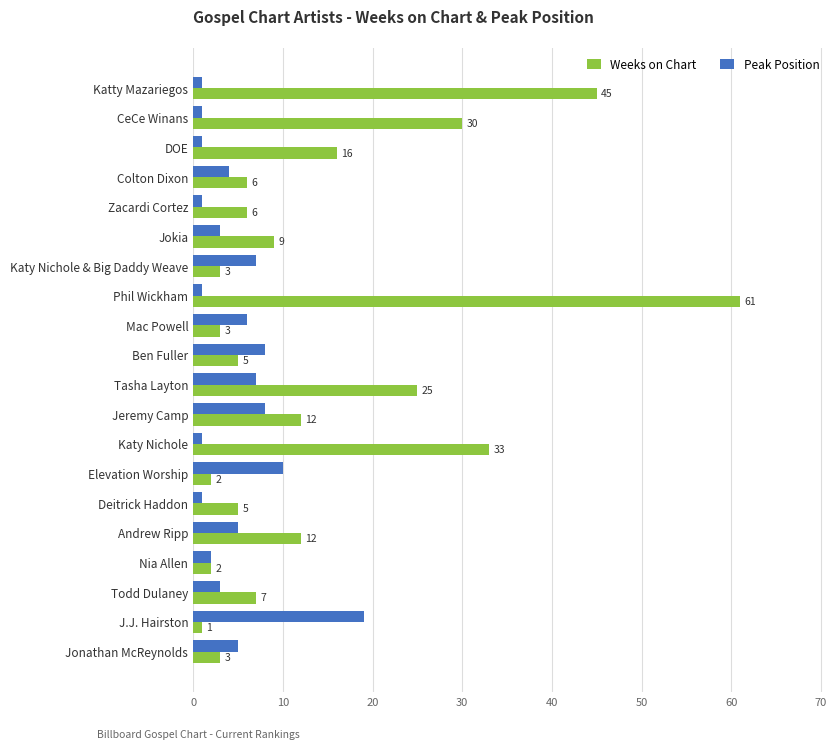

The value of Peak Position at Ben Fuller is 8. True or false?

True